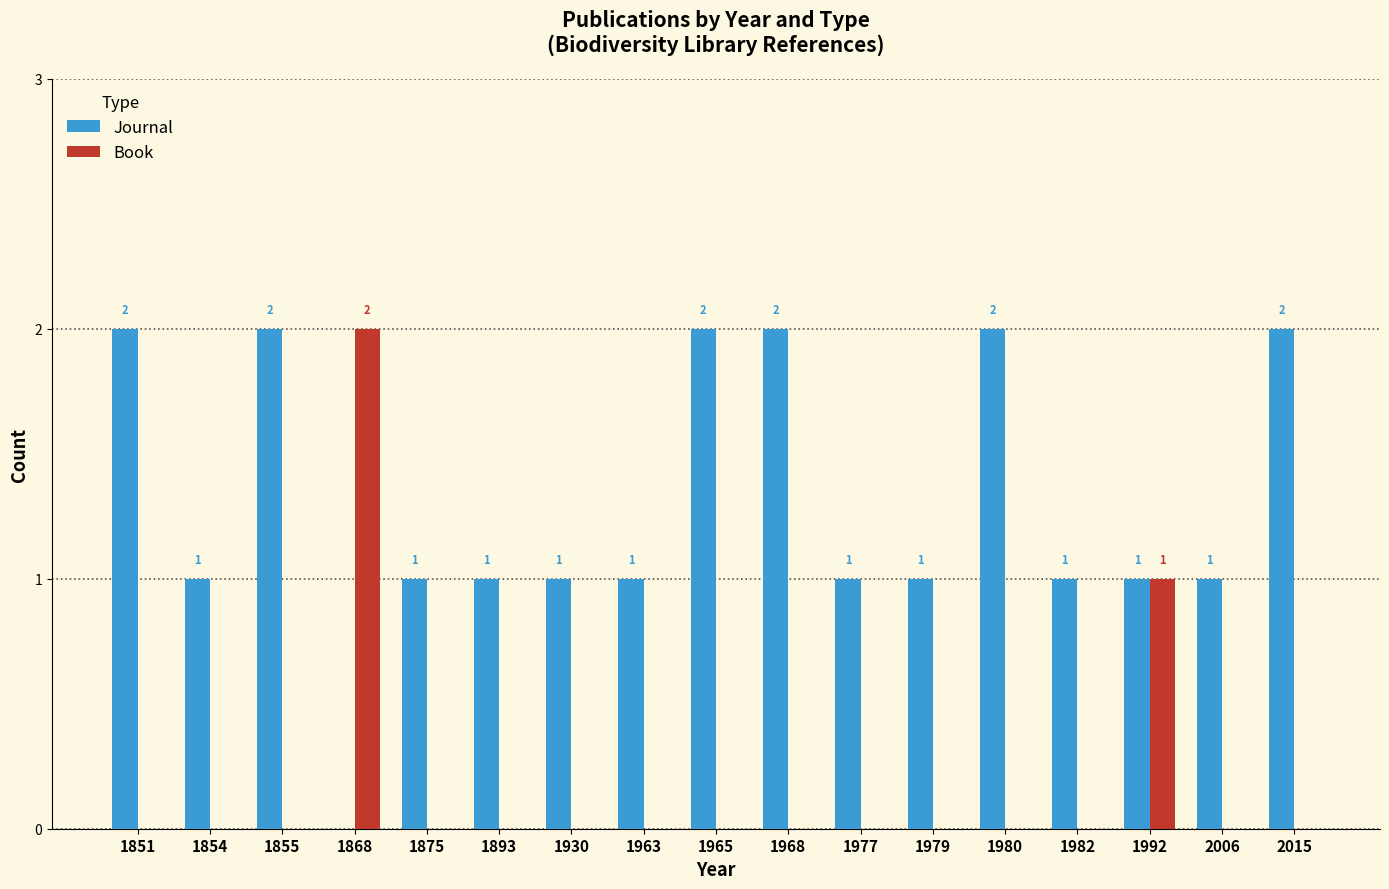

Between 1930 and 1968, which series saw the biggest shift?

Journal